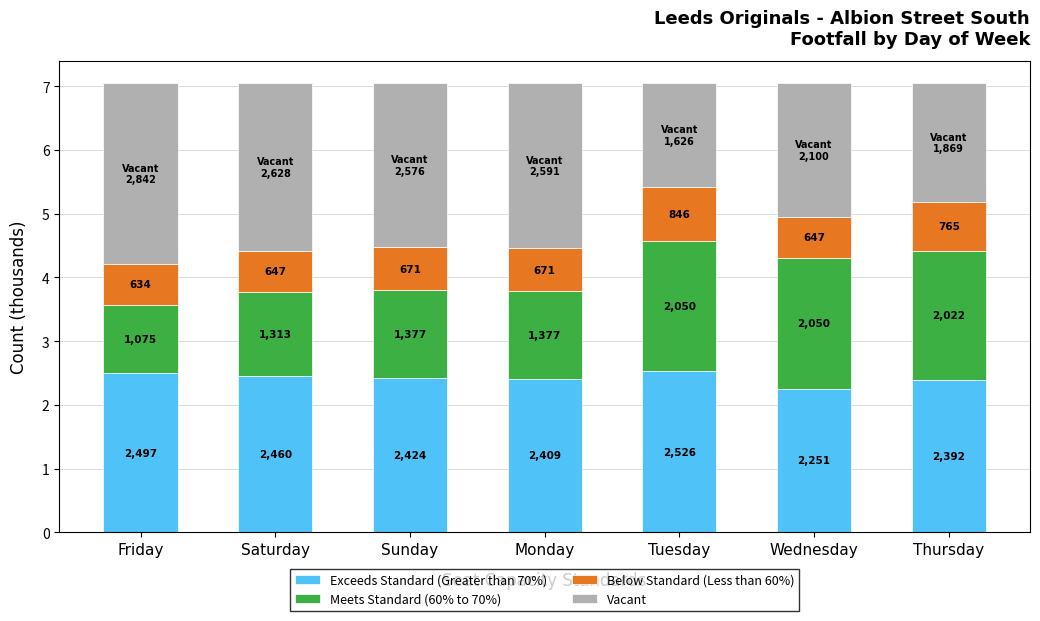

What are all the series names shown in the legend?

Exceeds Standard (Greater than 70%), Meets Standard (60% to 70%), Below Standard (Less than 60%), Vacant